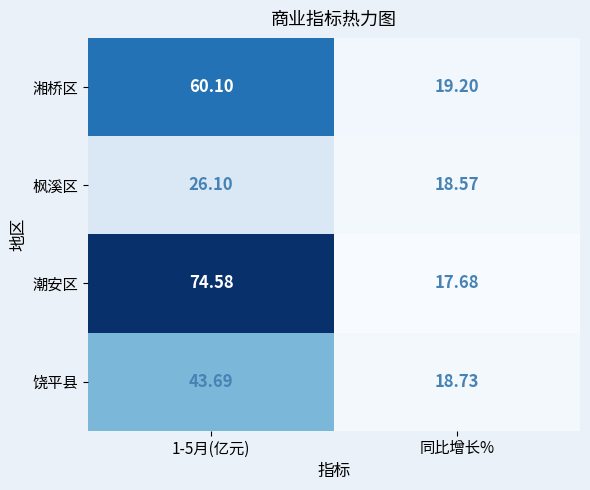

Is the value of 枫溪区 at 同比增长% greater than the value of 湘桥区 at 1-5月(亿元)?

No